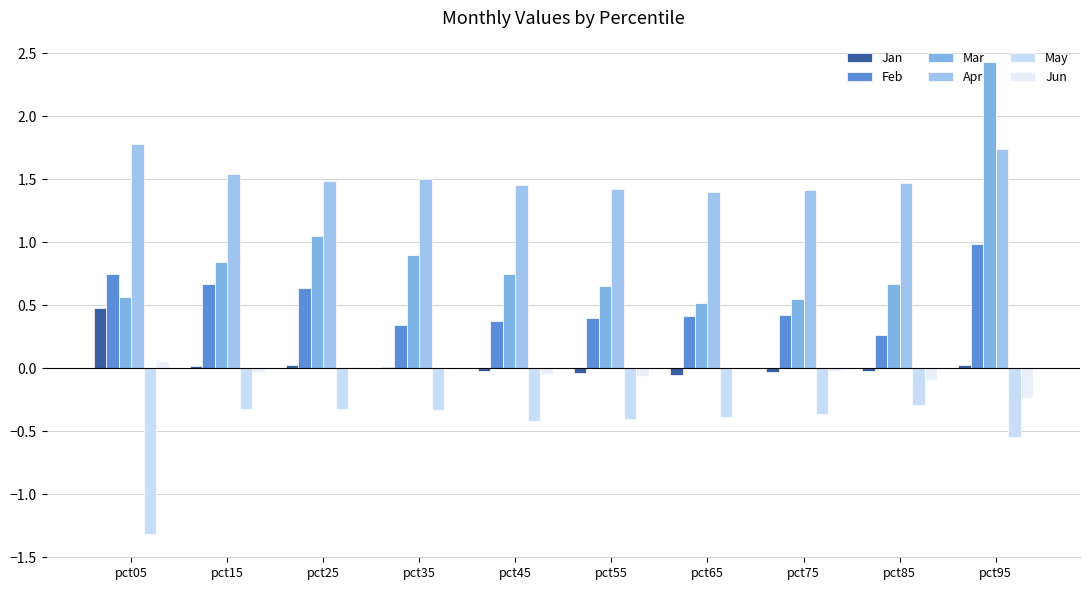

Read the Jun value at pct95.

-0.2